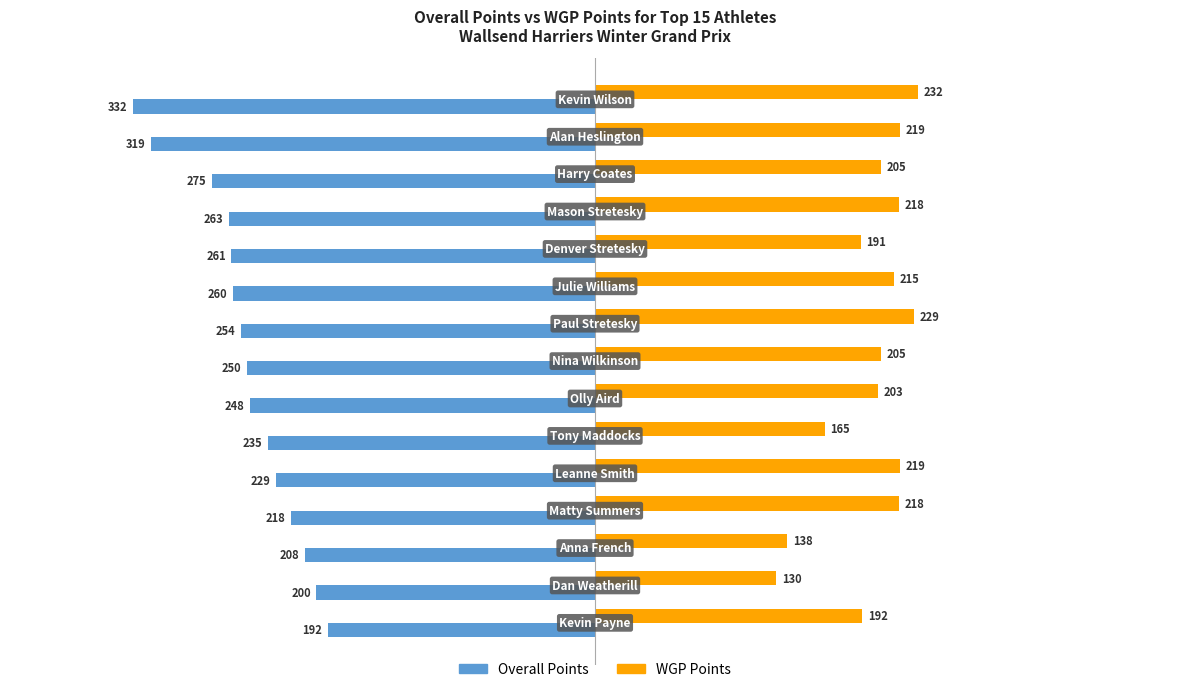

Which series has the largest total across all categories?

WGP Points